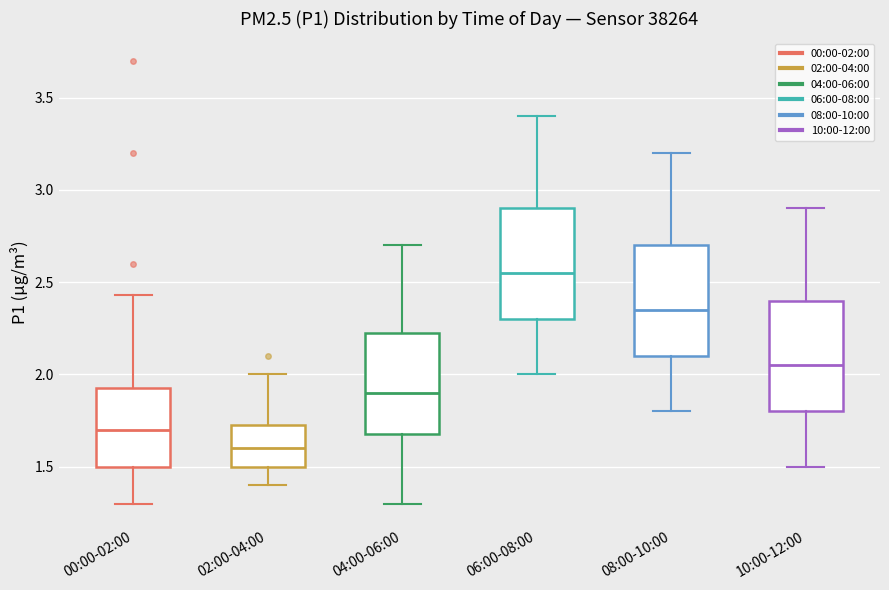

Reading left to right, read every box against the y-axis: the position of its median line, the range the box covers, and the ends of its whiskers. The values are not printed on the chart, so give them approximately, as read against the axis.

00:00-02:00: median 1.70, box 1.50 to 1.95, whiskers 1.30 to 2.45
02:00-04:00: median 1.60, box 1.50 to 1.75, whiskers 1.40 to 2.00
04:00-06:00: median 1.90, box 1.70 to 2.25, whiskers 1.30 to 2.70
06:00-08:00: median 2.55, box 2.30 to 2.90, whiskers 2.00 to 3.40
08:00-10:00: median 2.35, box 2.10 to 2.70, whiskers 1.80 to 3.20
10:00-12:00: median 2.05, box 1.80 to 2.40, whiskers 1.50 to 2.90